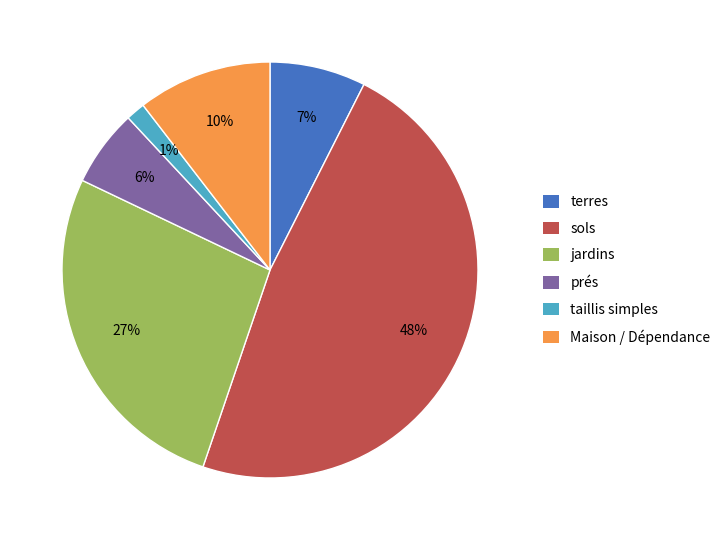

Does jardins account for over 50% of the chart?

No